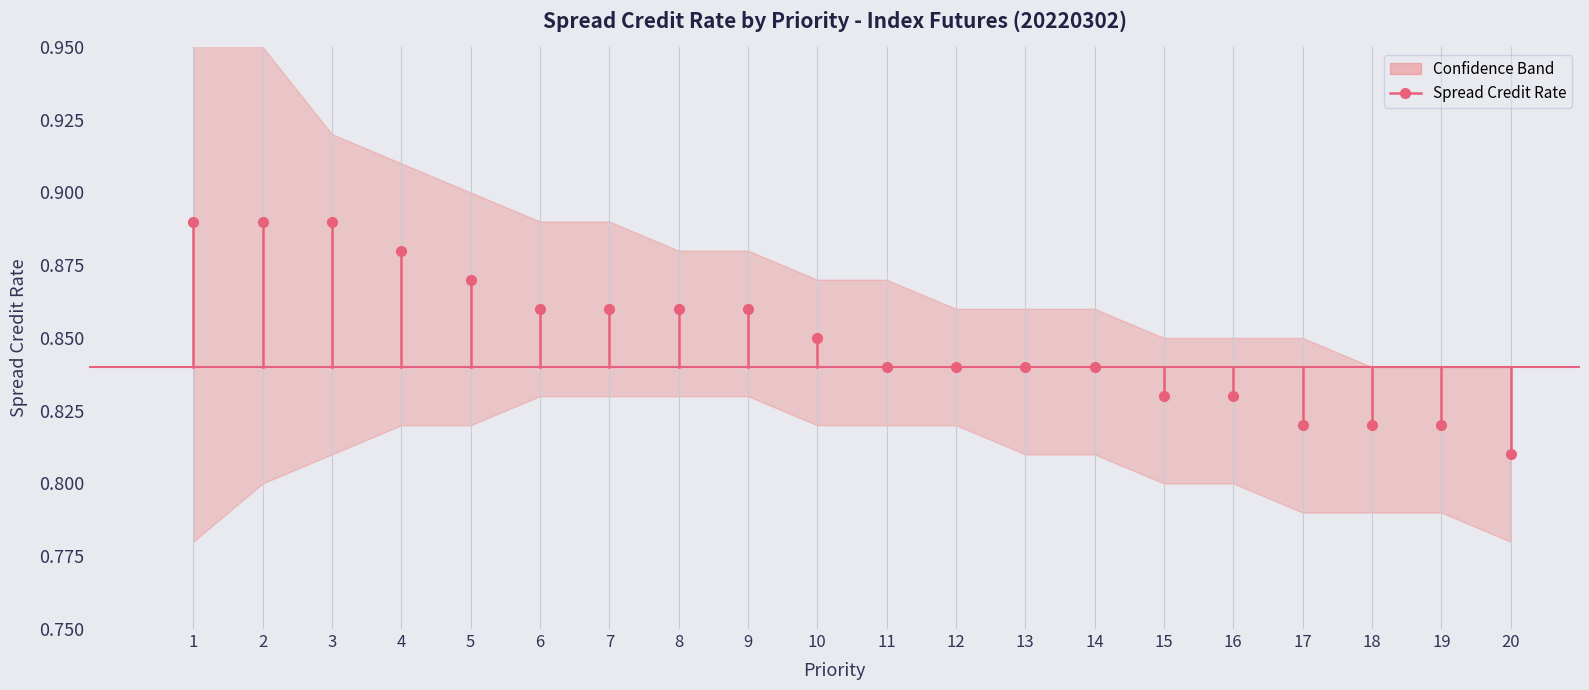

What is the change in value from 2 to 13?

-0.1